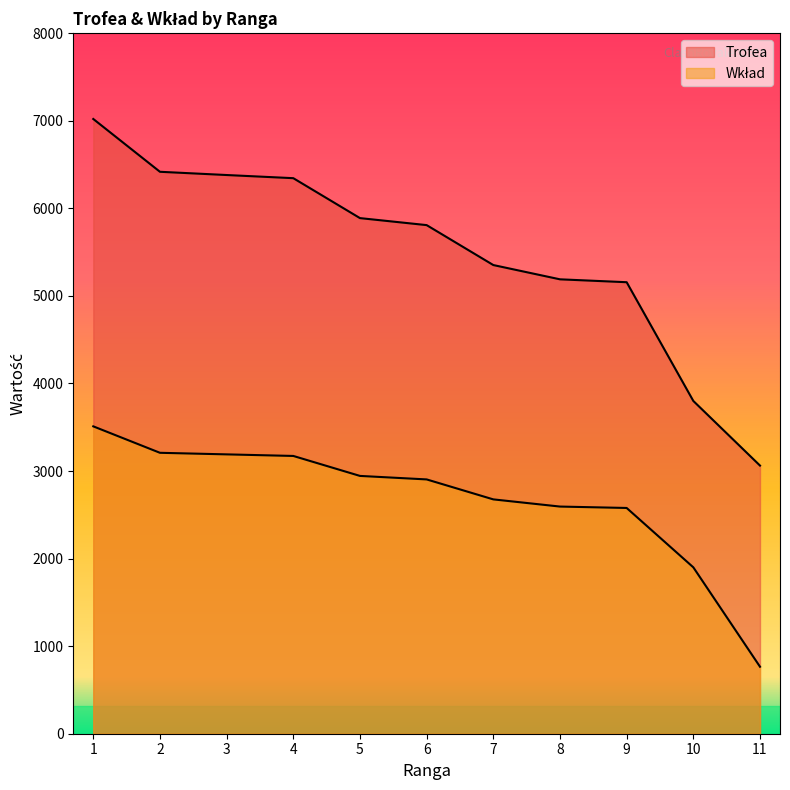

How many series are shown in this chart?

2